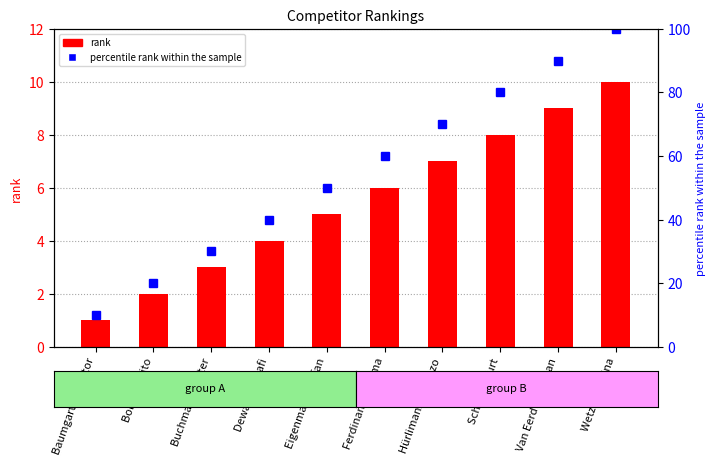

True or false: percentile rank within the sample has a value of 40 at Dewangso Rafi.

True